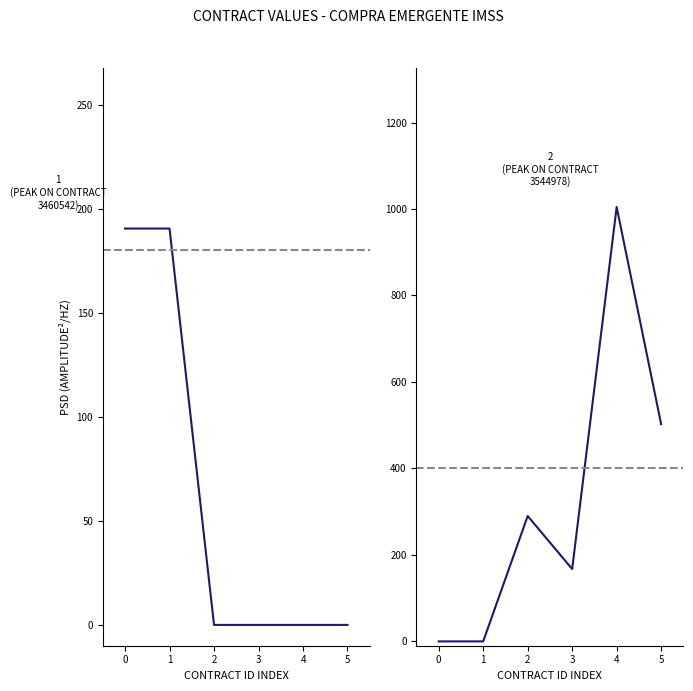

Rank the series at 4 from highest to lowest value.

Delegacion Coahuila, Delegacion Guanajuato